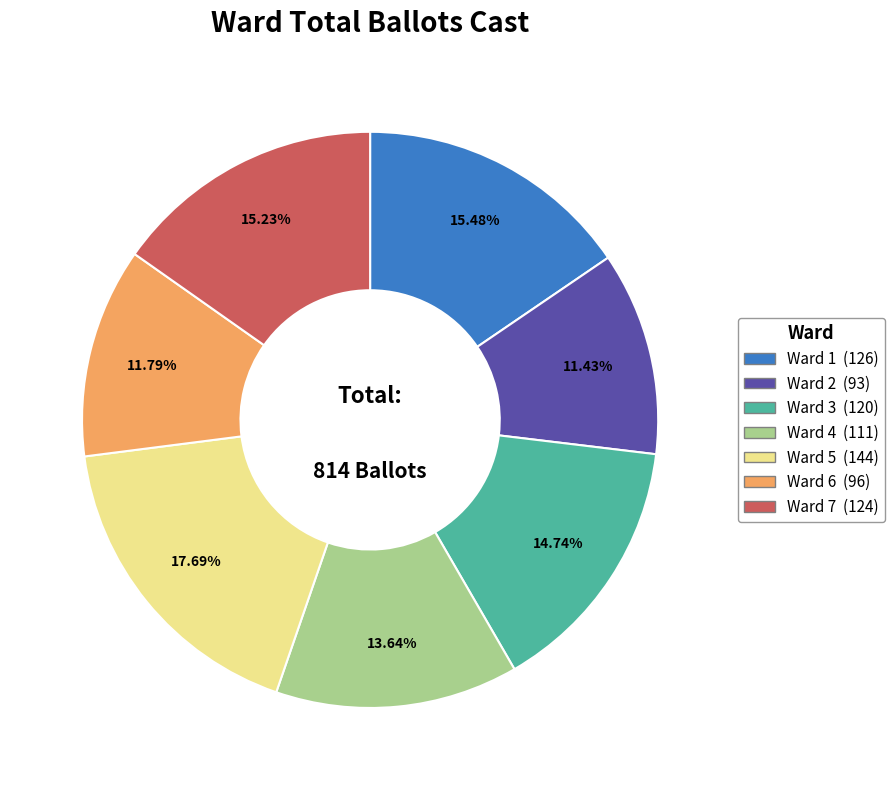

To the nearest percent, what is the average slice percentage?

14%